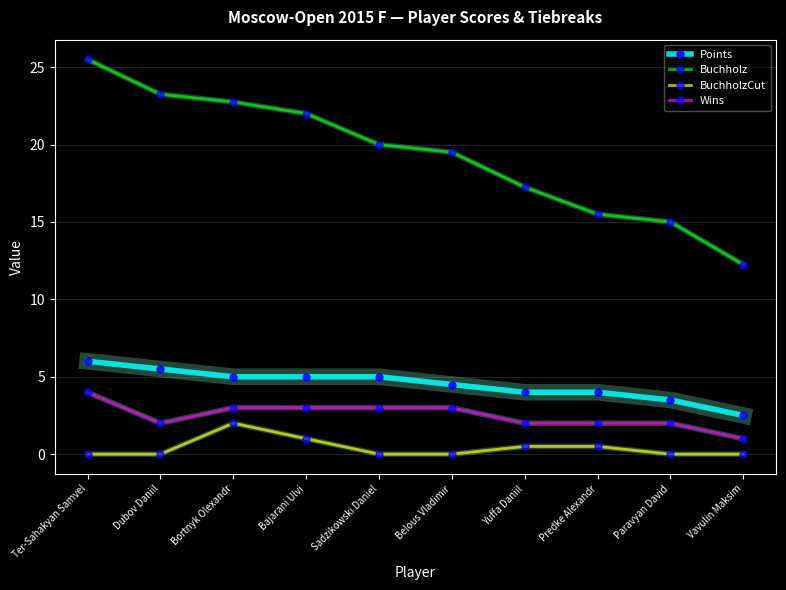

True or false: Points and Wins intersect in this chart.

False